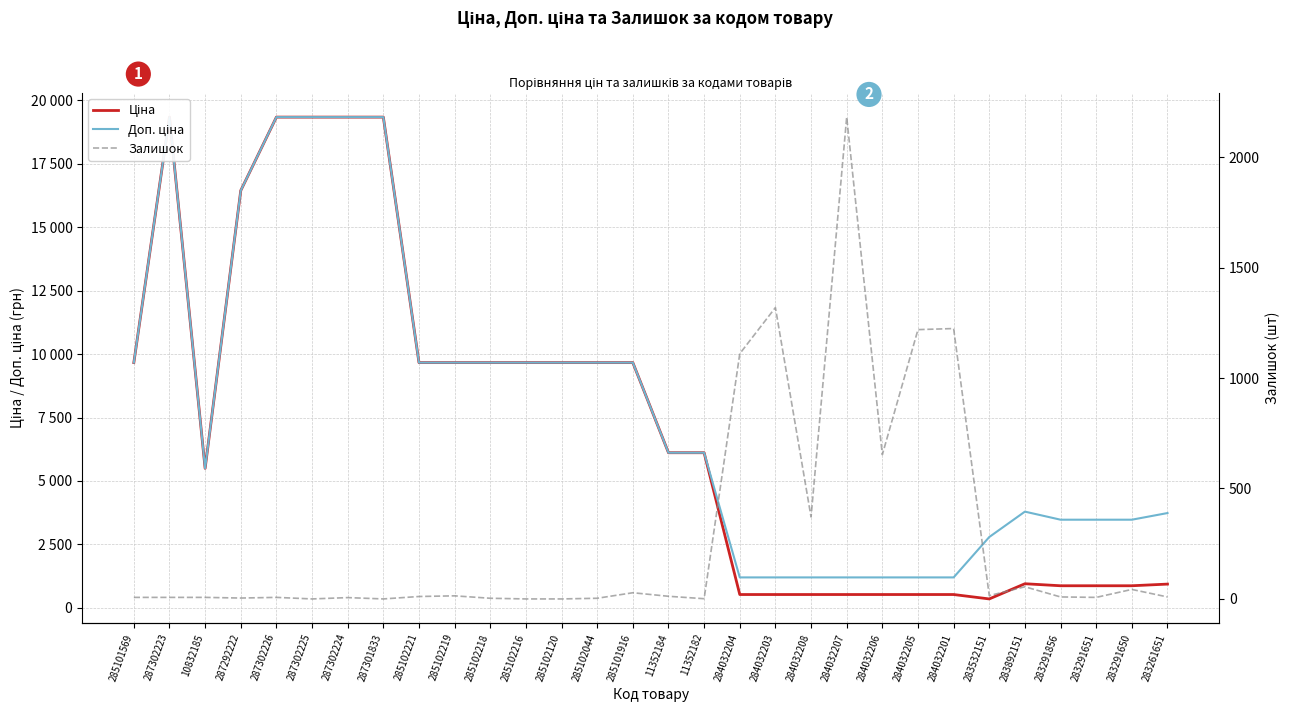

What is the spread (max minus min) of values at 283261651?

3725.2